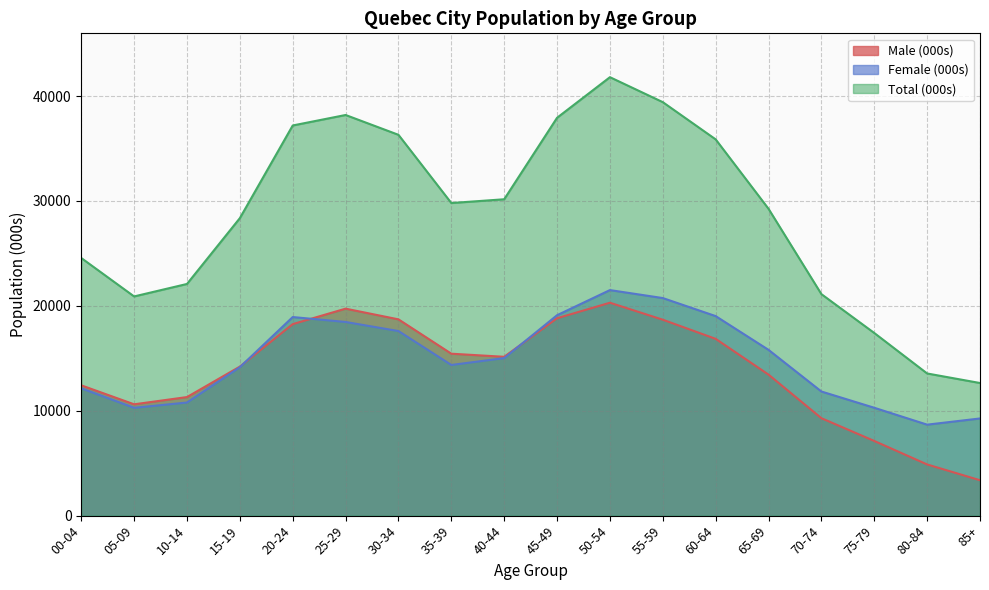

How many values in the Male (000s) series are below 15145?

9